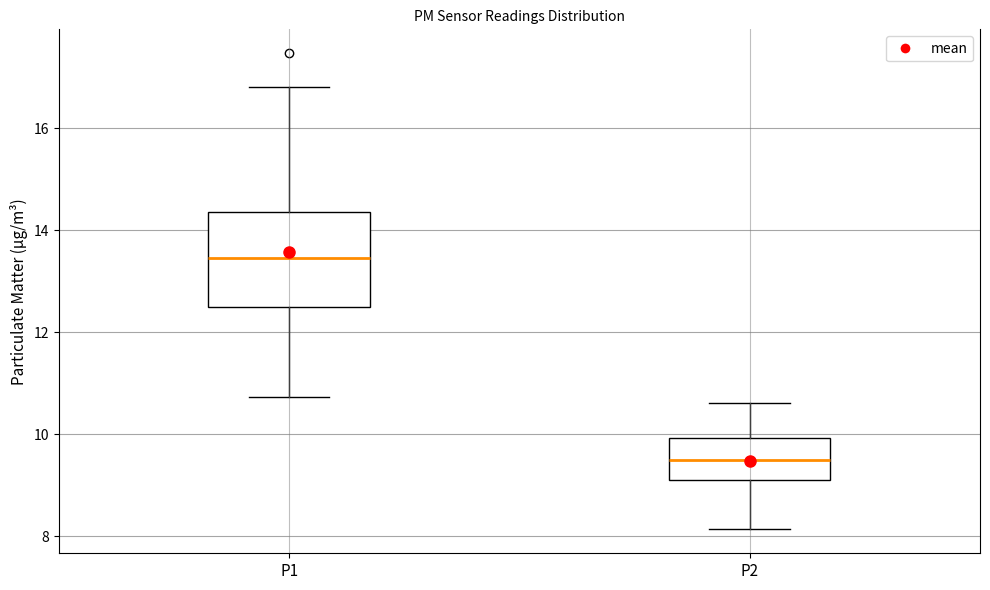

Reading left to right, read every box against the y-axis: the position of its median line, the range the box covers, and the ends of its whiskers. The values are not printed on the chart, so give them approximately, as read against the axis.

P1: median 13.4, box 12.4 to 14.4, whiskers 10.8 to 16.8
P2: median 9.4, box 9.0 to 10.0, whiskers 8.2 to 10.6